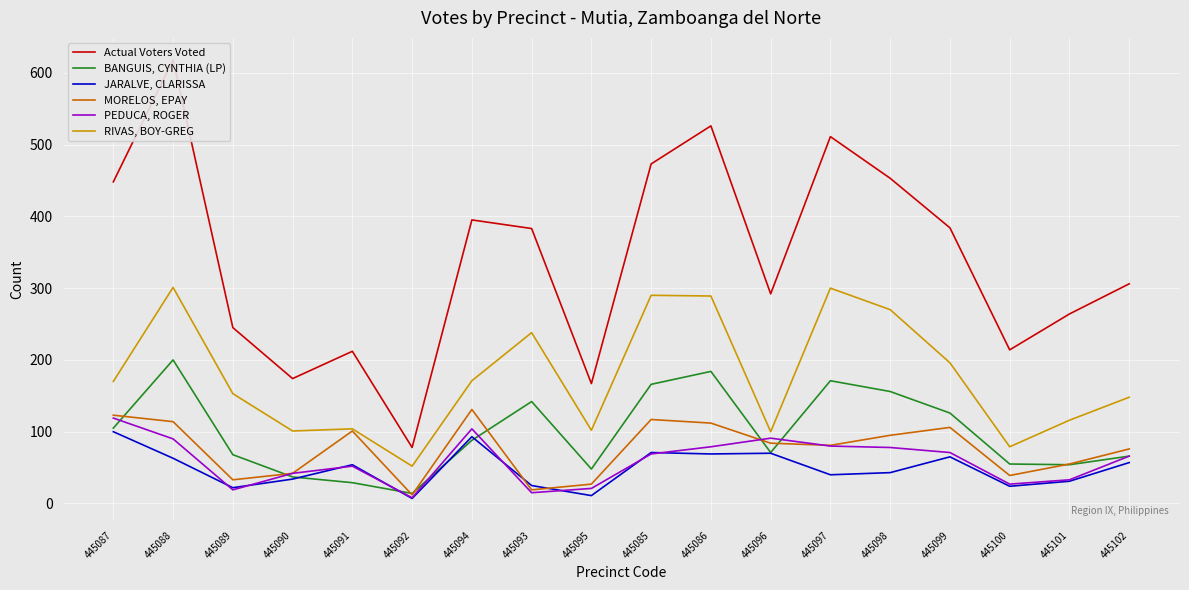

Is the value of RIVAS, BOY-GREG at 445093 greater than the value of MORELOS, EPAY at 445102?

Yes